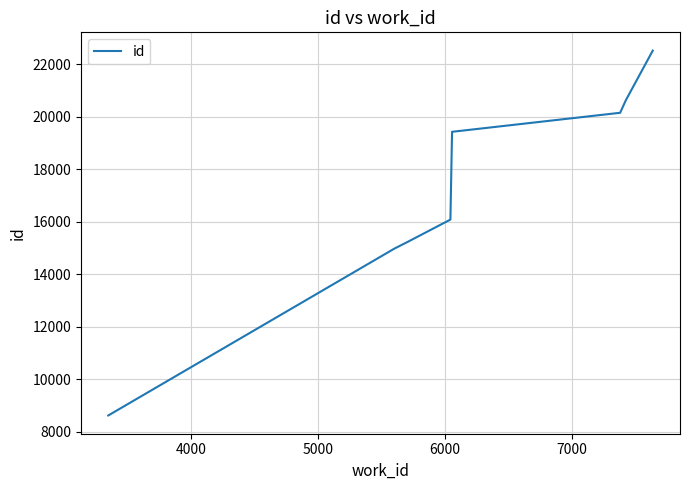

Count the number of data series in this chart.

1